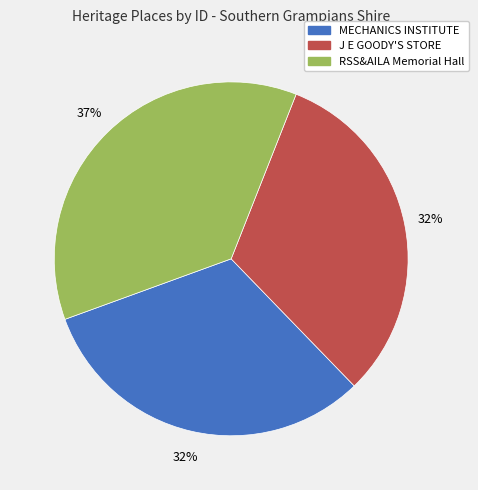

To the nearest percent, what percentage of the pie is MECHANICS INSTITUTE?

32%